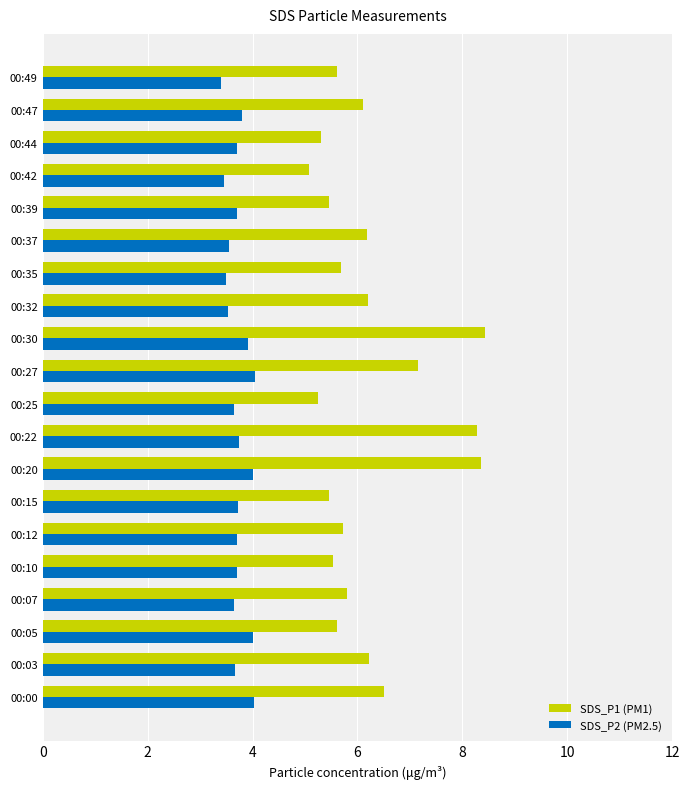

What is the sum of the SDS_P2 (PM2.5) values at 00:00 and 00:27?

8.1